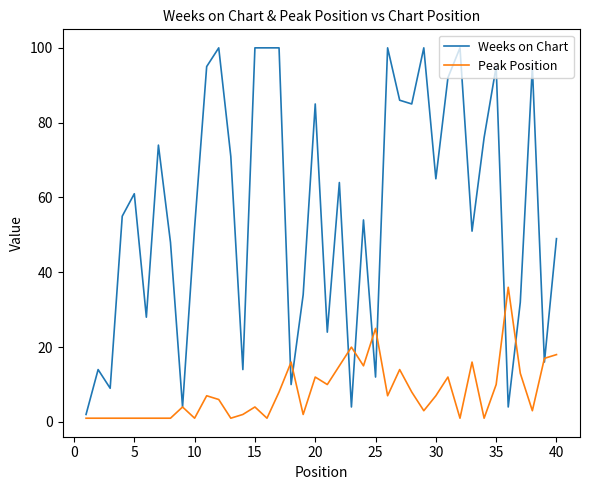

After their last crossing, which series has the higher values: Weeks on Chart or Peak Position?

Weeks on Chart